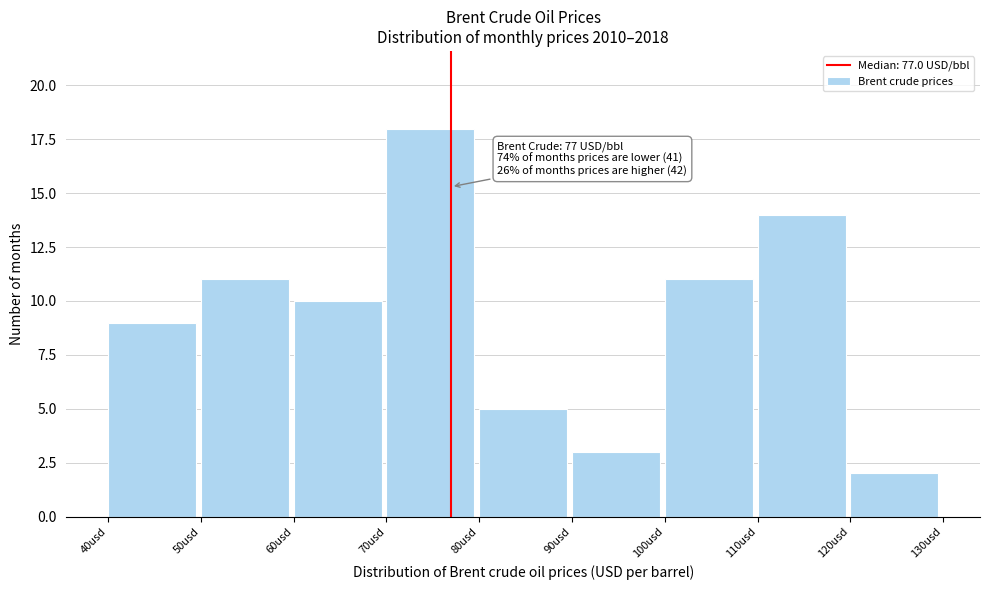

Which range on the x-axis has the tallest bar?

70 to 80